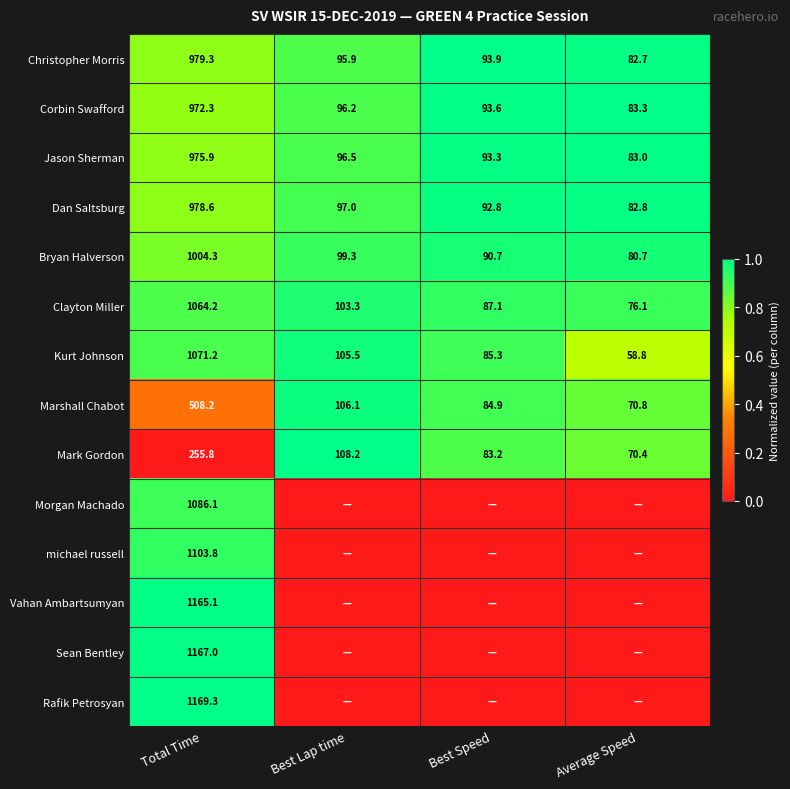

What is the difference between the highest and lowest values at Total Time?

913.5